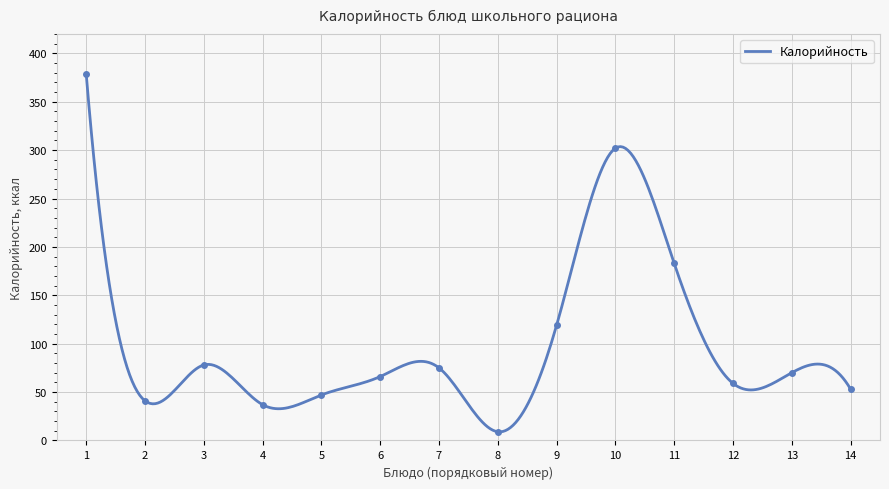

What is the difference between the second highest and minimum values?

293